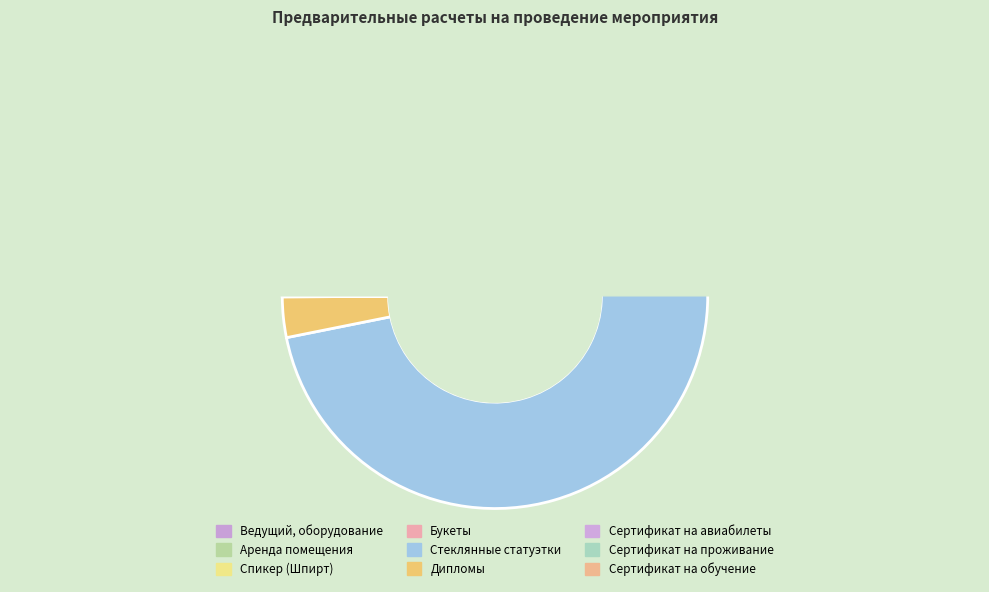

Which slice is the smallest?

Сертификат на проживание